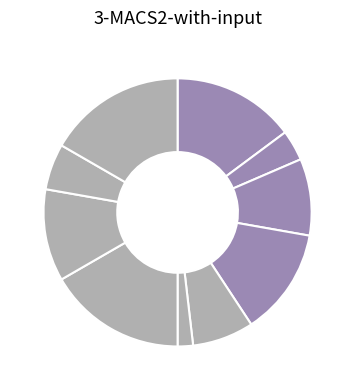

Does any single category account for the majority?

No